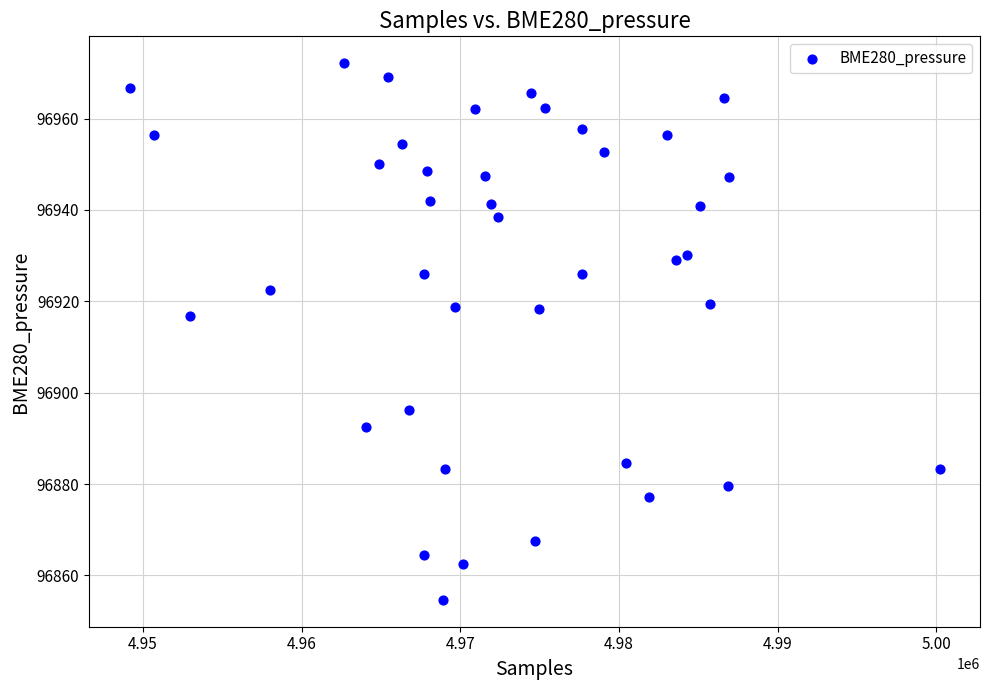

What Y value in the scatter plot is closest to 96913?

96916.8